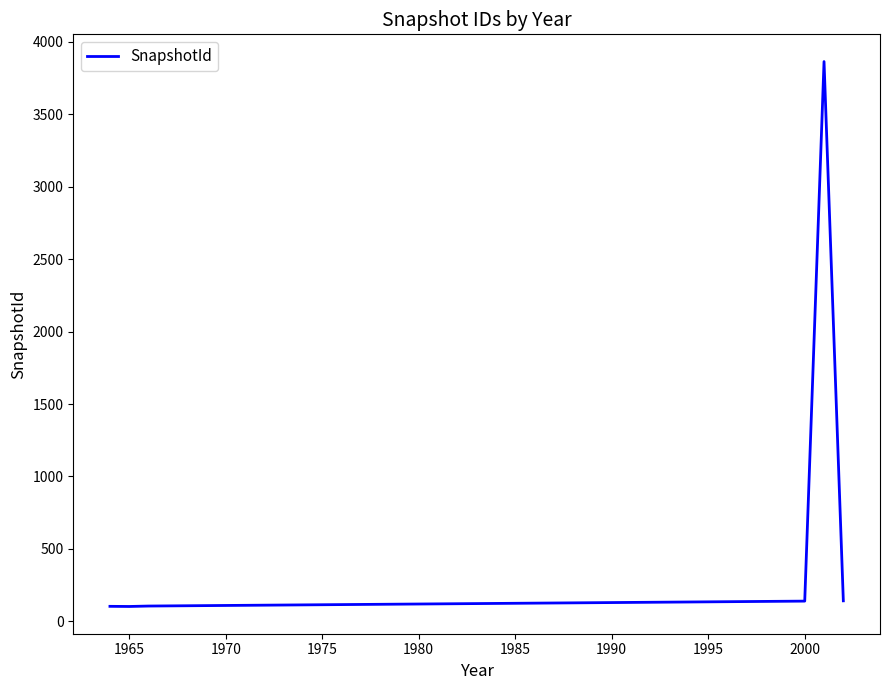

What is the maximum value shown in the chart?

3863